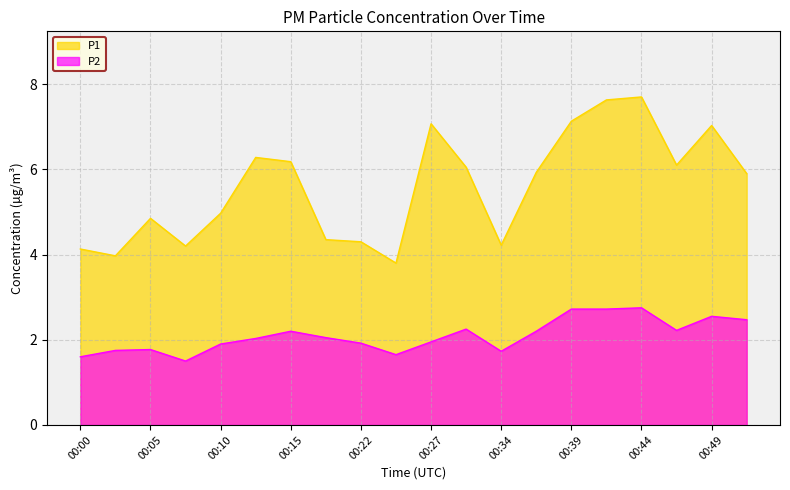

What is the average value of the P2 series?

2.1